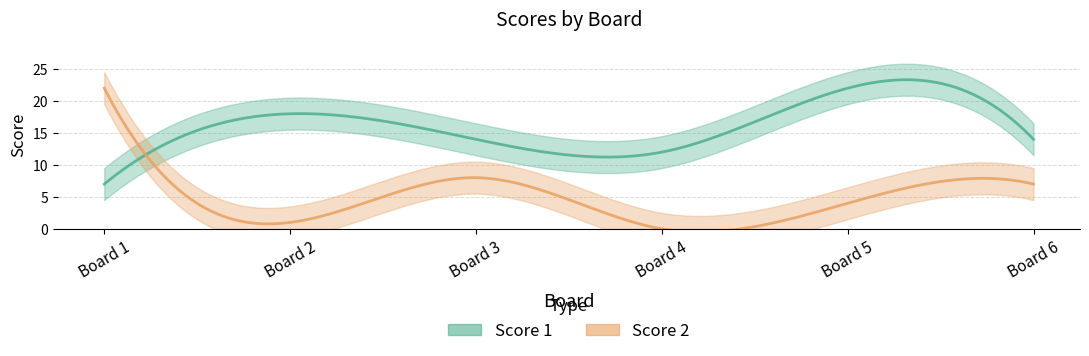

Which series has the largest range (max minus min)?

Score 2